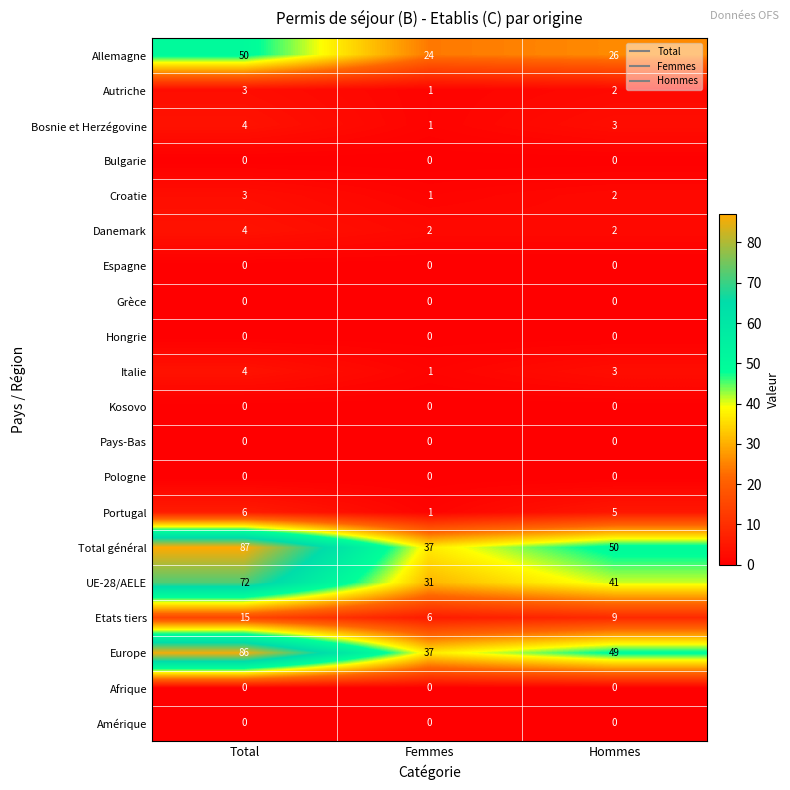

The Afrique series shows 0 at Hommes. True or false?

True